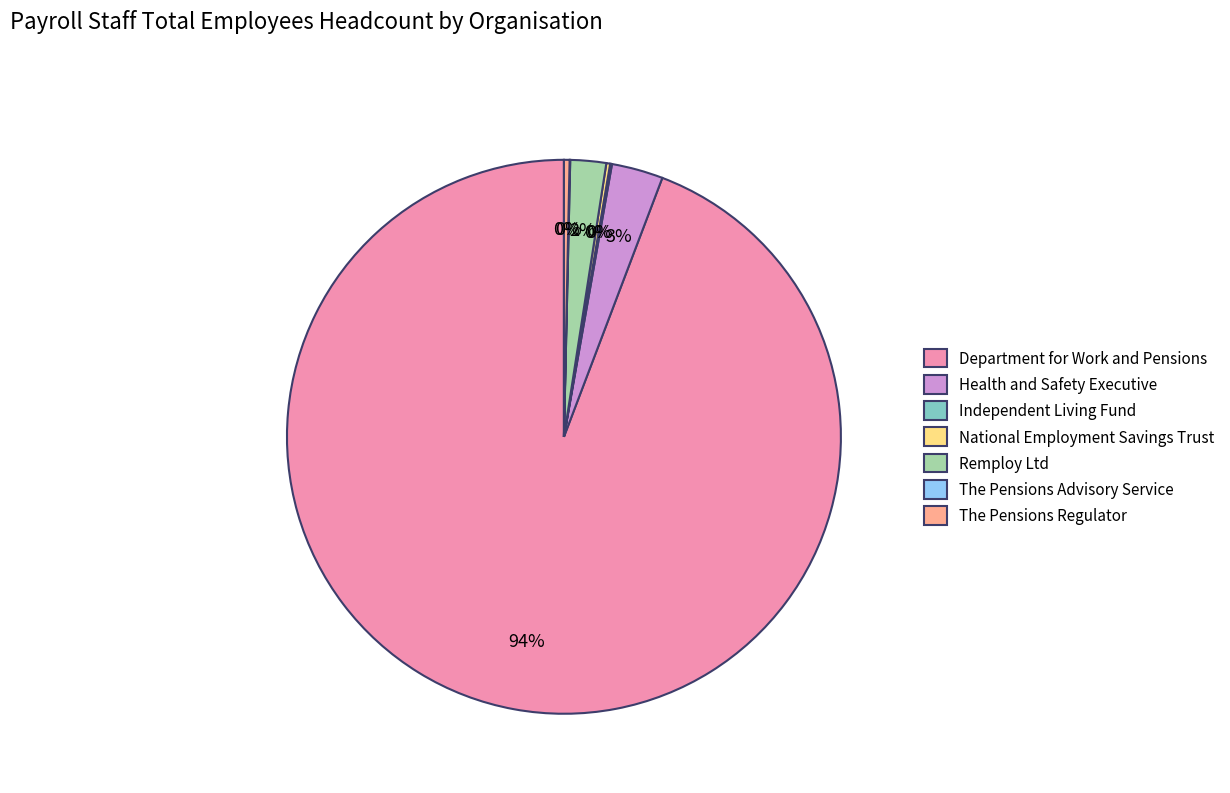

Which slice is the largest?

Department for Work and Pensions